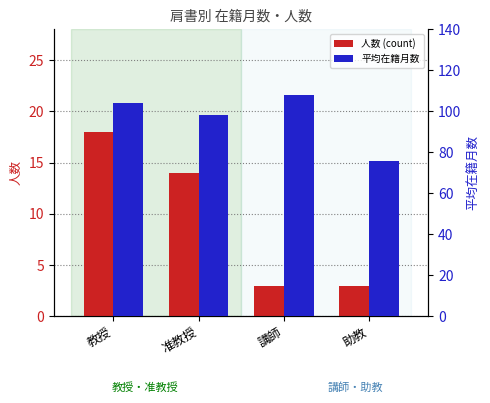

How many bars are there in each group?

2